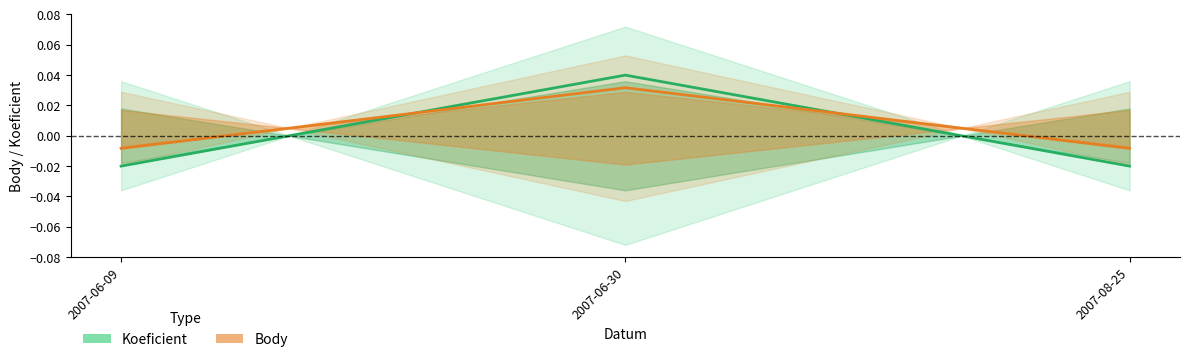

Which has a higher value, 2007-06-30 or 2007-06-09?

2007-06-30